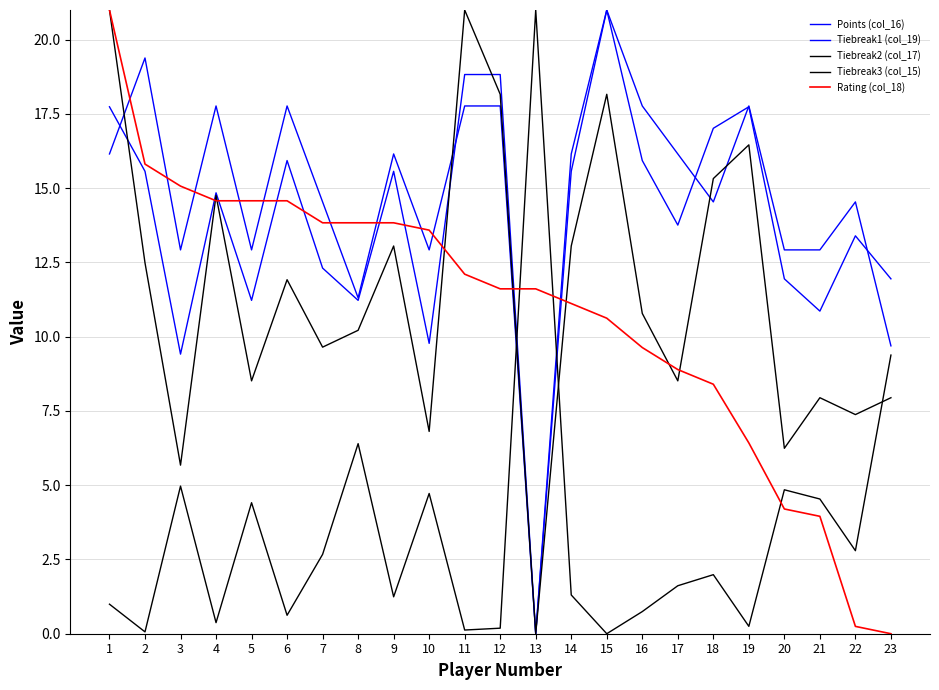

How many lines are shown in the chart?

5